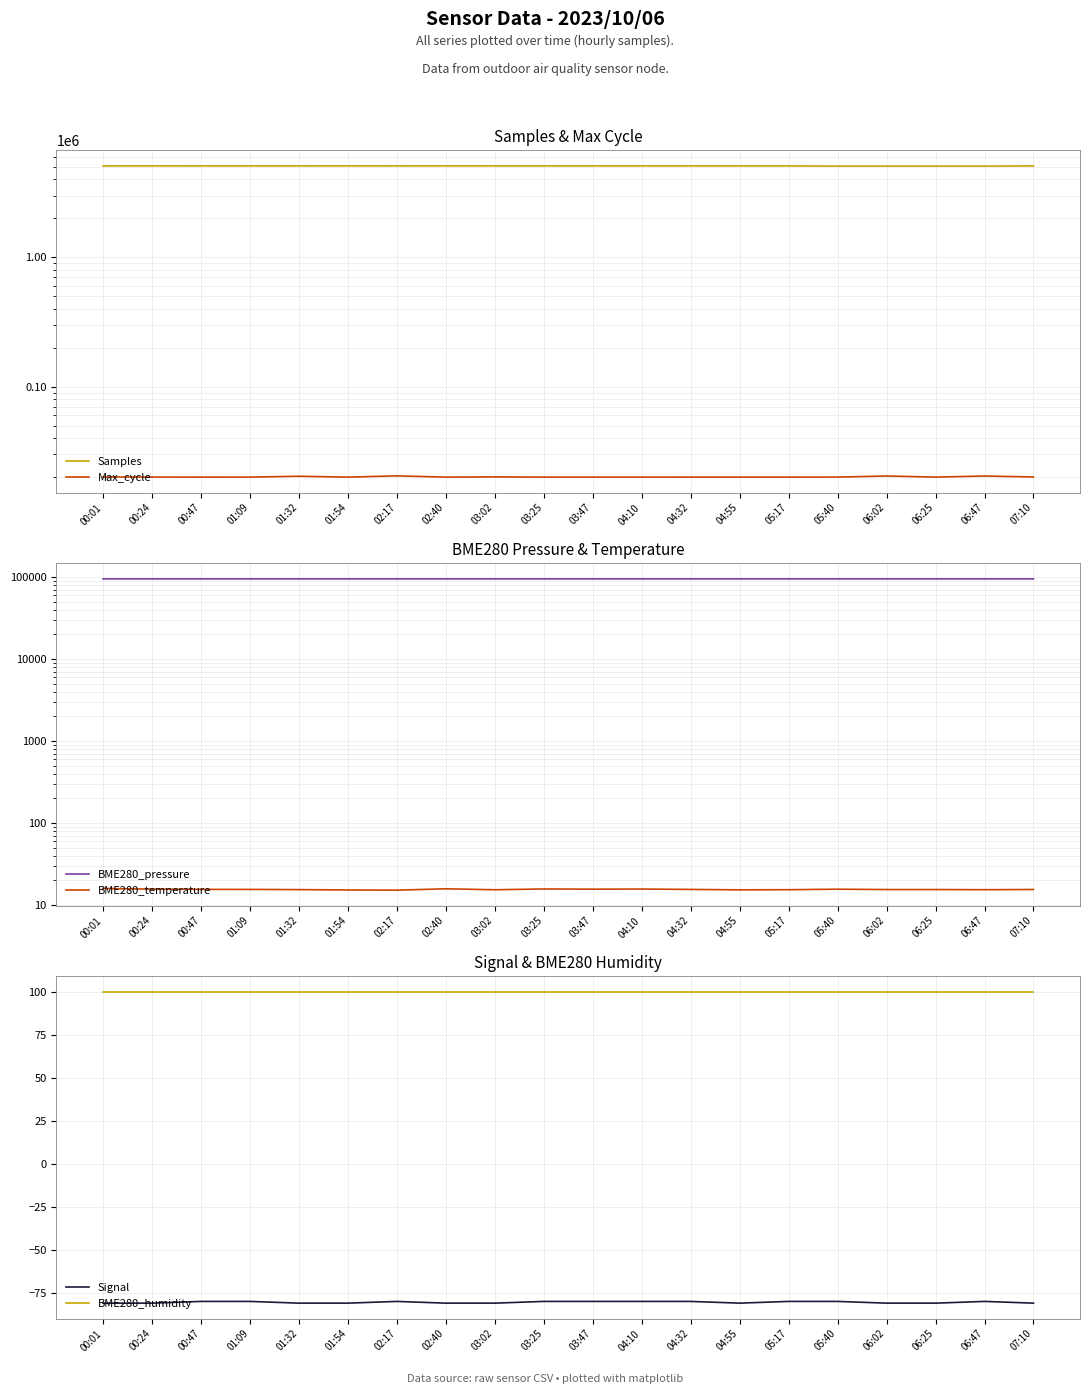

What position from the right is 06:02?

4